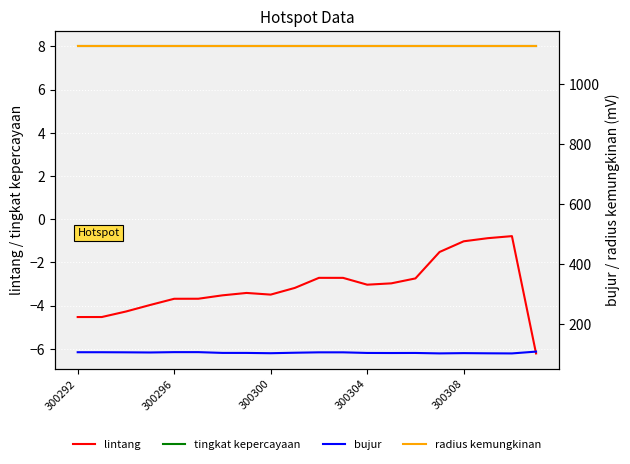

True or false: radius kemungkinan and tingkat kepercayaan intersect in this chart.

False